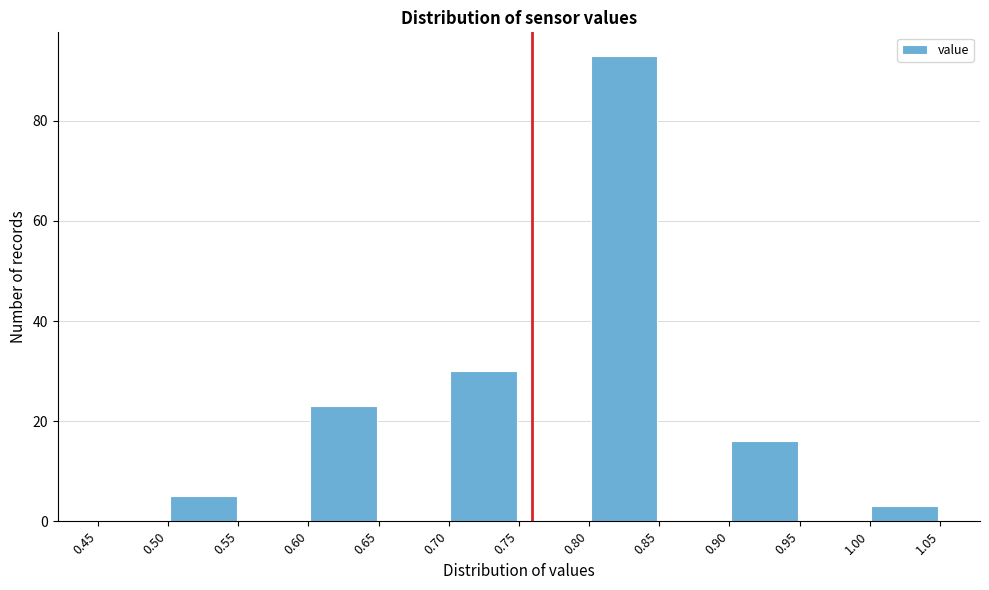

What is the height of the bar covering 0.70 to 0.75 on the x-axis? The values are not printed on the chart, so give them approximately, as read against the axis.

30